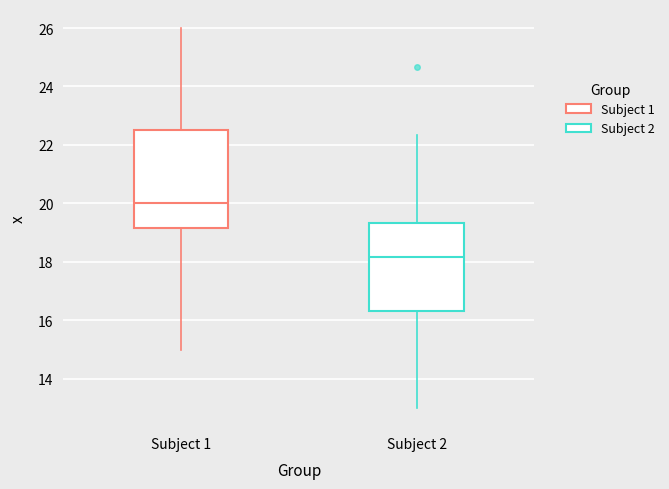

Reading left to right, read every box against the y-axis: the position of its median line, the range the box covers, and the ends of its whiskers. The values are not printed on the chart, so give them approximately, as read against the axis.

Subject 1: median 20.0, box 19.2 to 22.4, whiskers 15.0 to 26.0
Subject 2: median 18.2, box 16.4 to 19.4, whiskers 13.0 to 22.4